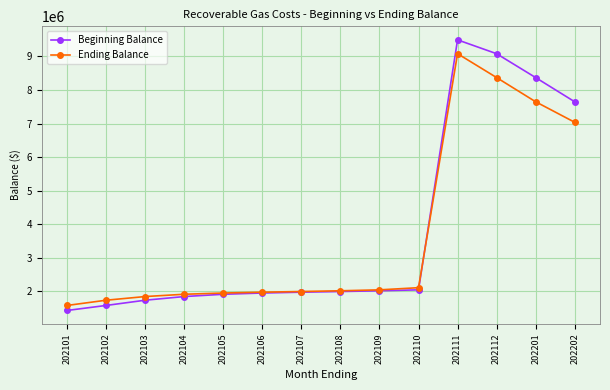

The value of Ending Balance at 202111 is 12542327.0. True or false?

False